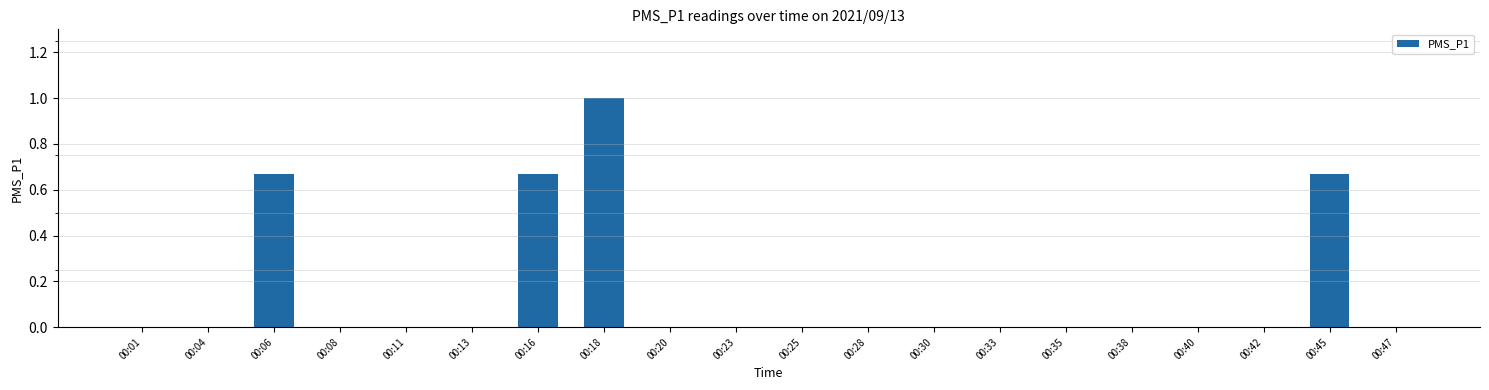

The chart shows a value of 0.0 at 00:40. True or false?

True